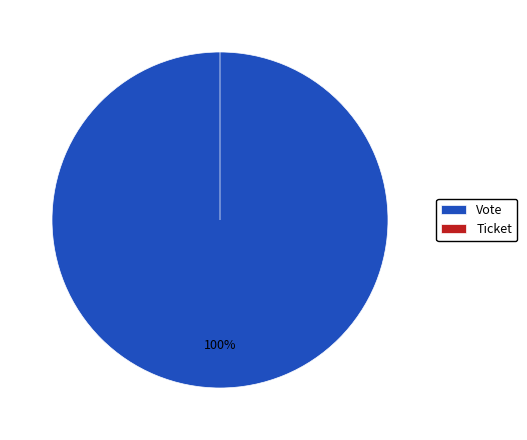

Is the sum of Ticket and Vote greater than half?

Yes